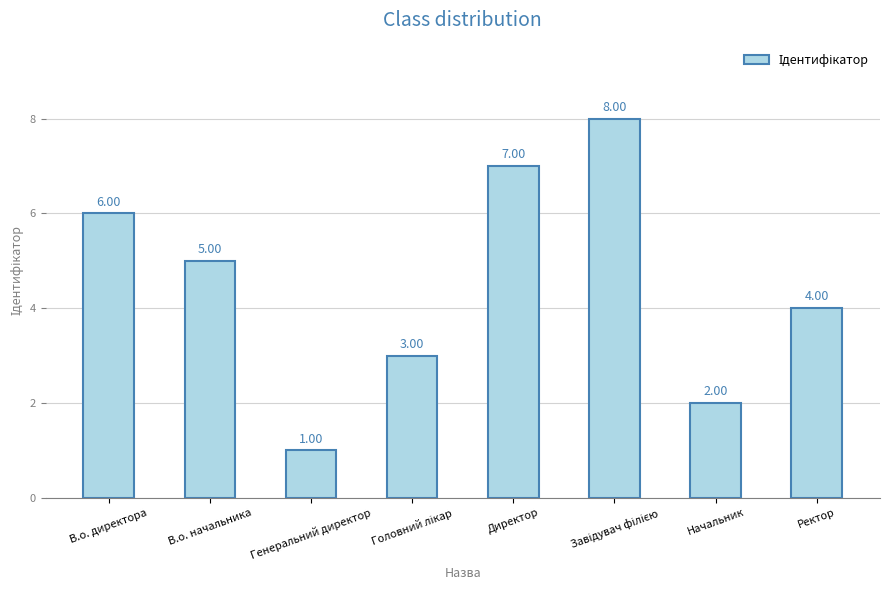

What is the label of the 8th bar from the right?

В.о. директора